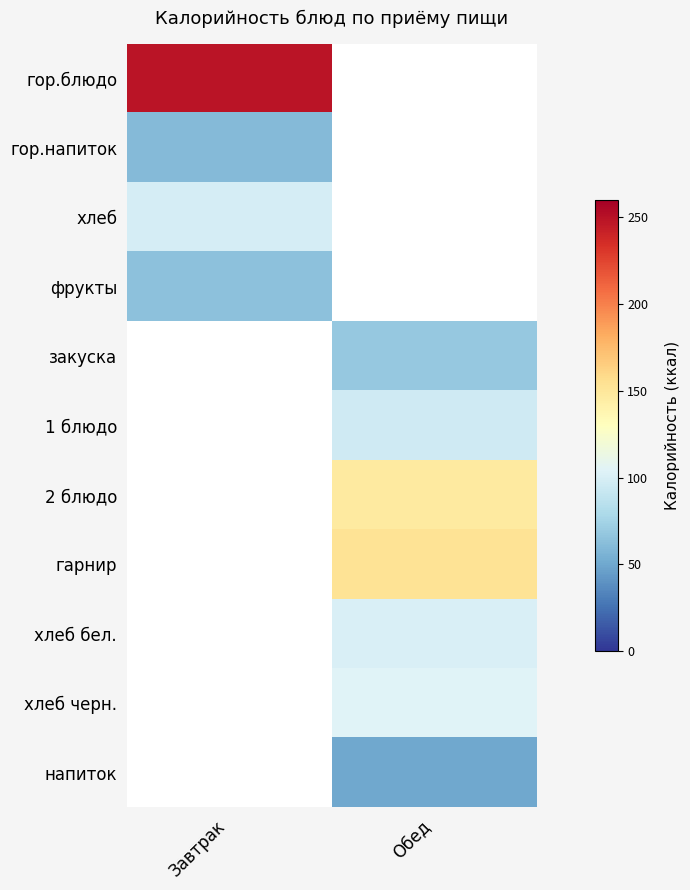

Is the value of хлеб at Обед greater than the value of гарнир at Обед?

No